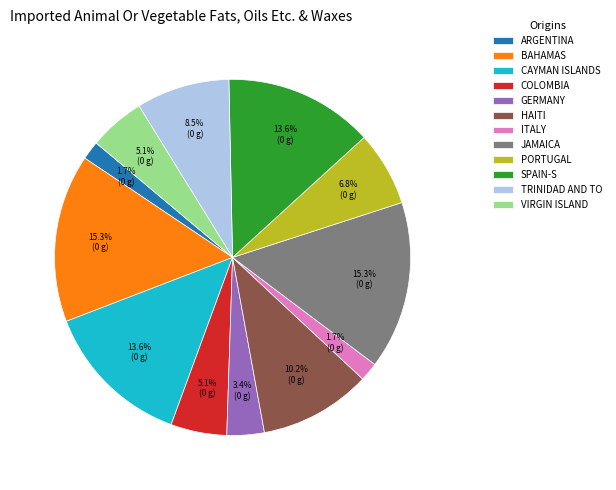

Approximately how many times larger is the value at SPAIN-S compared to VIRGIN ISLAND?

2.7